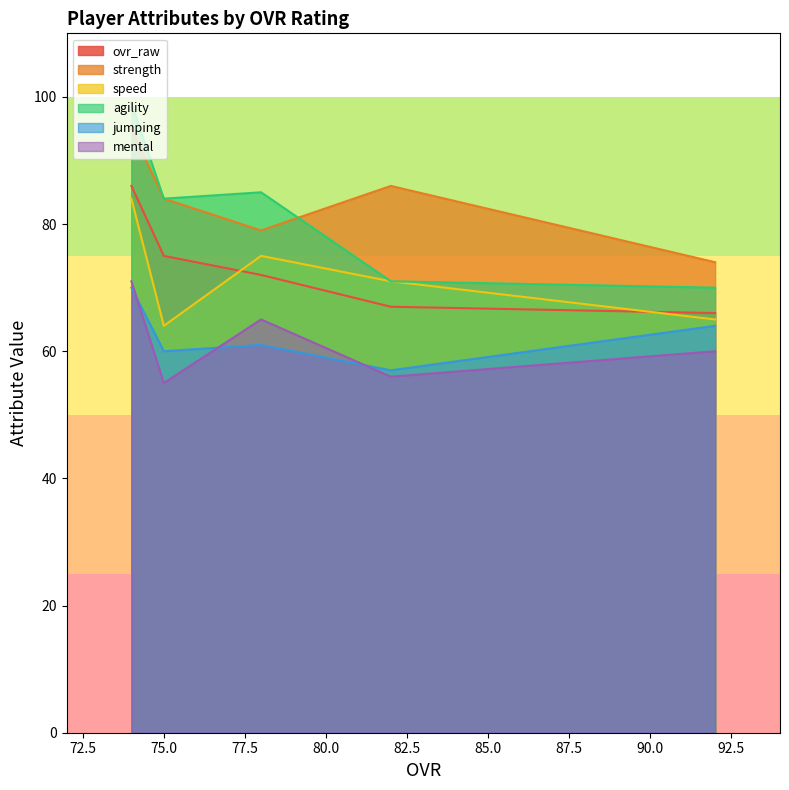

True or false: agility and jumping intersect in this chart.

False